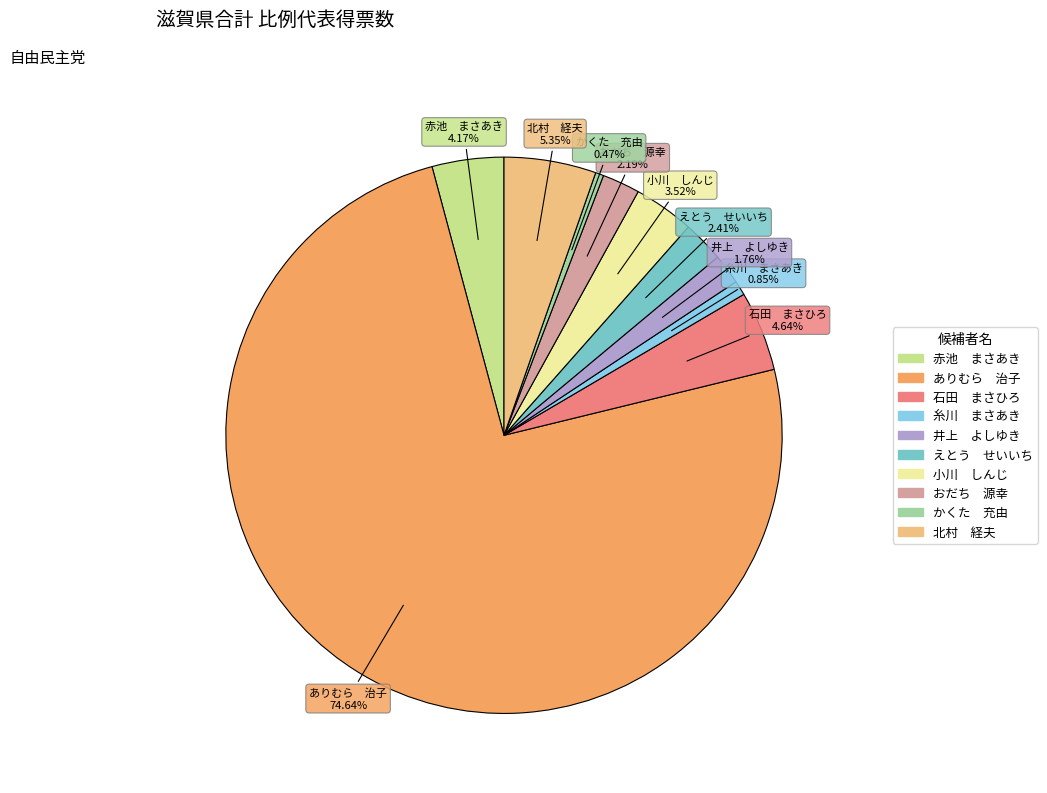

Do 小川 しんじ and かくた 充由 together represent more than half of the pie?

No